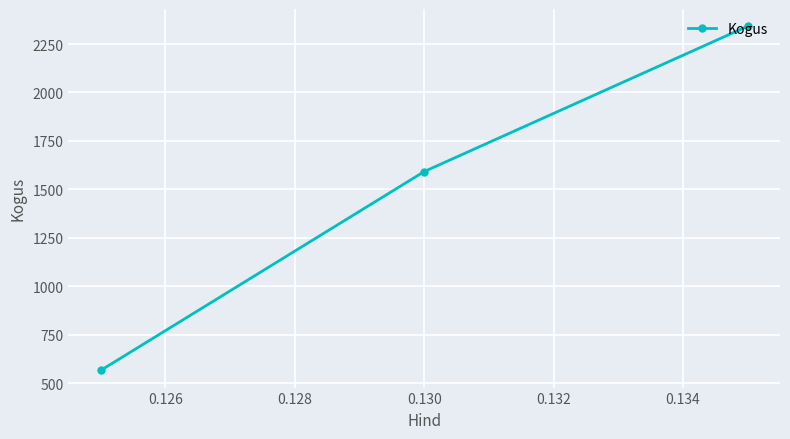

What is the smallest value displayed?

566